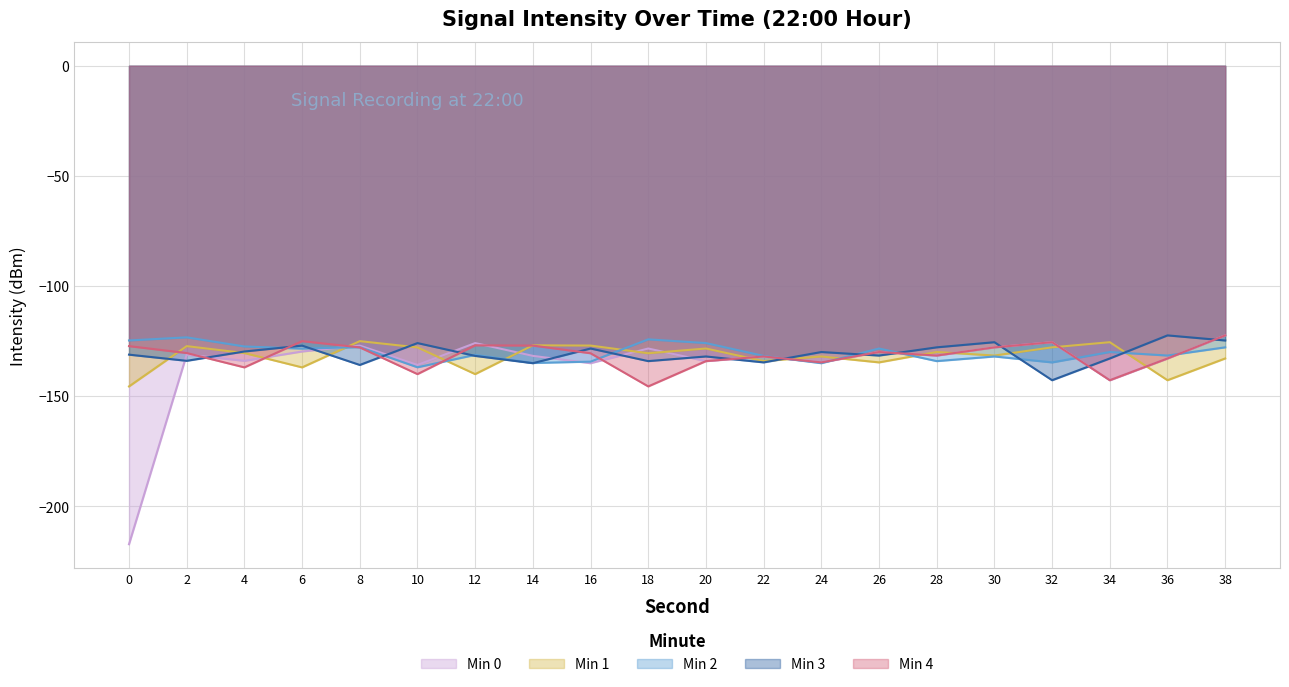

True or false: Min 4 has a value of -59.2 at 20.

False